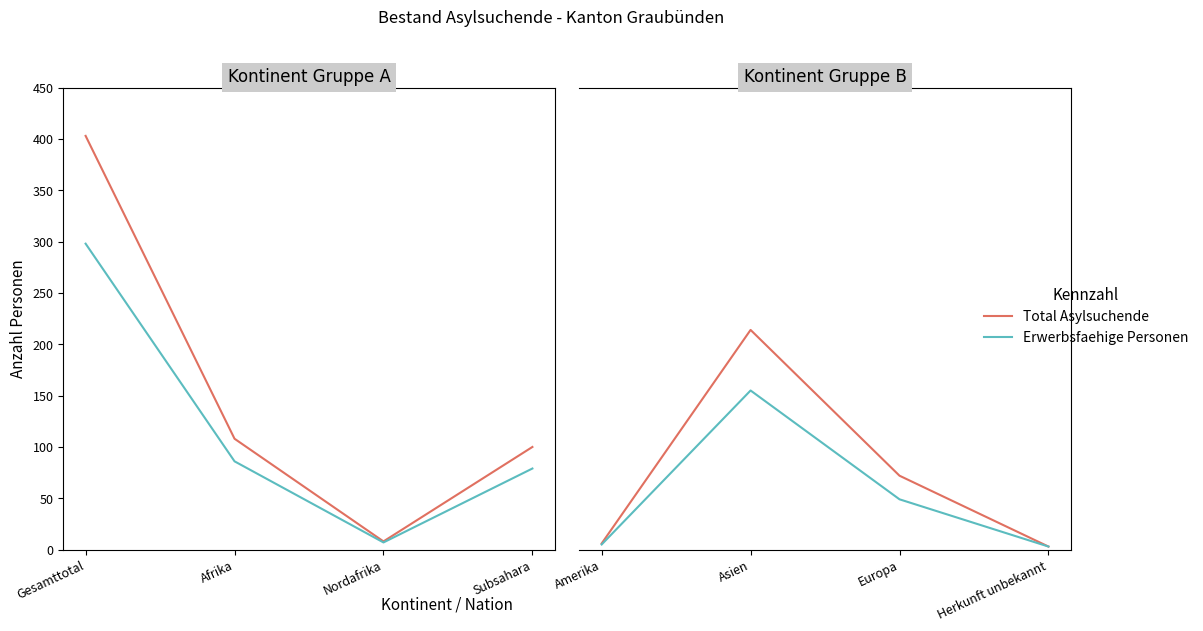

Which series has the largest total across all categories?

Total Asylsuchende